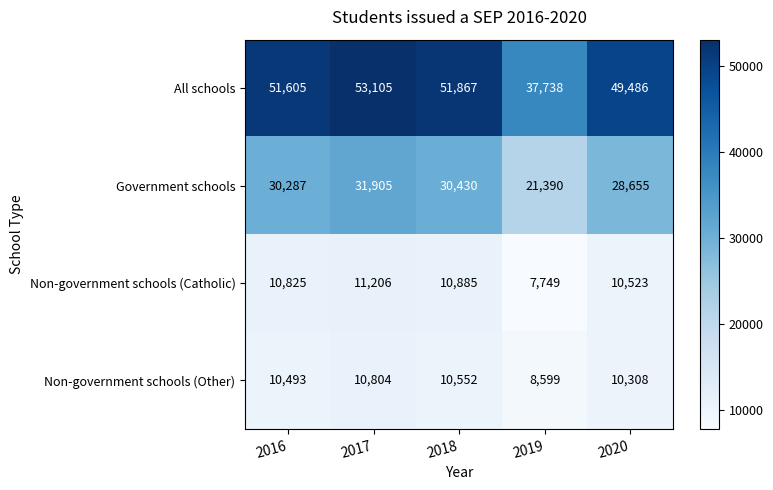

What is the total value across all series at 2020?

98972